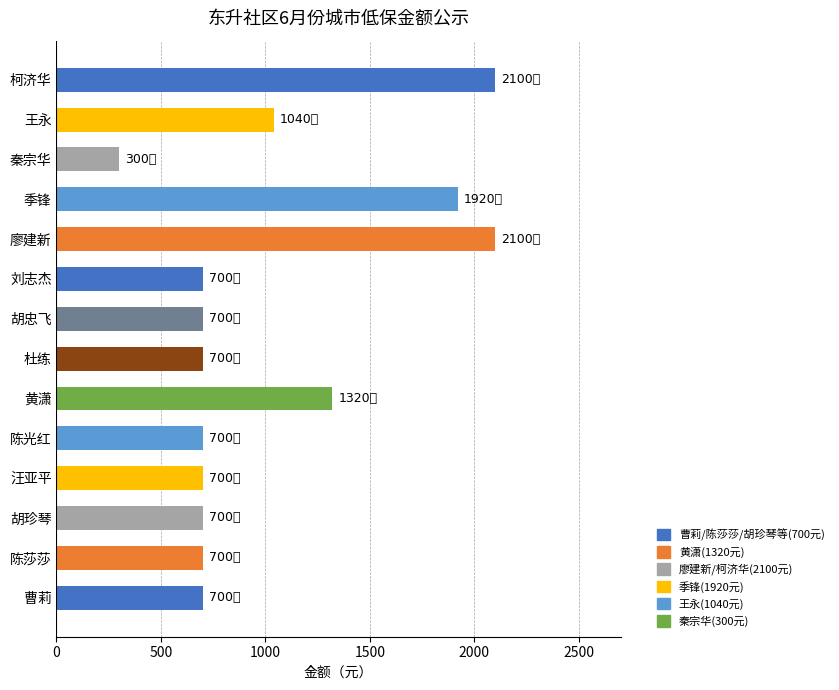

Count the number of categories in the chart.

14